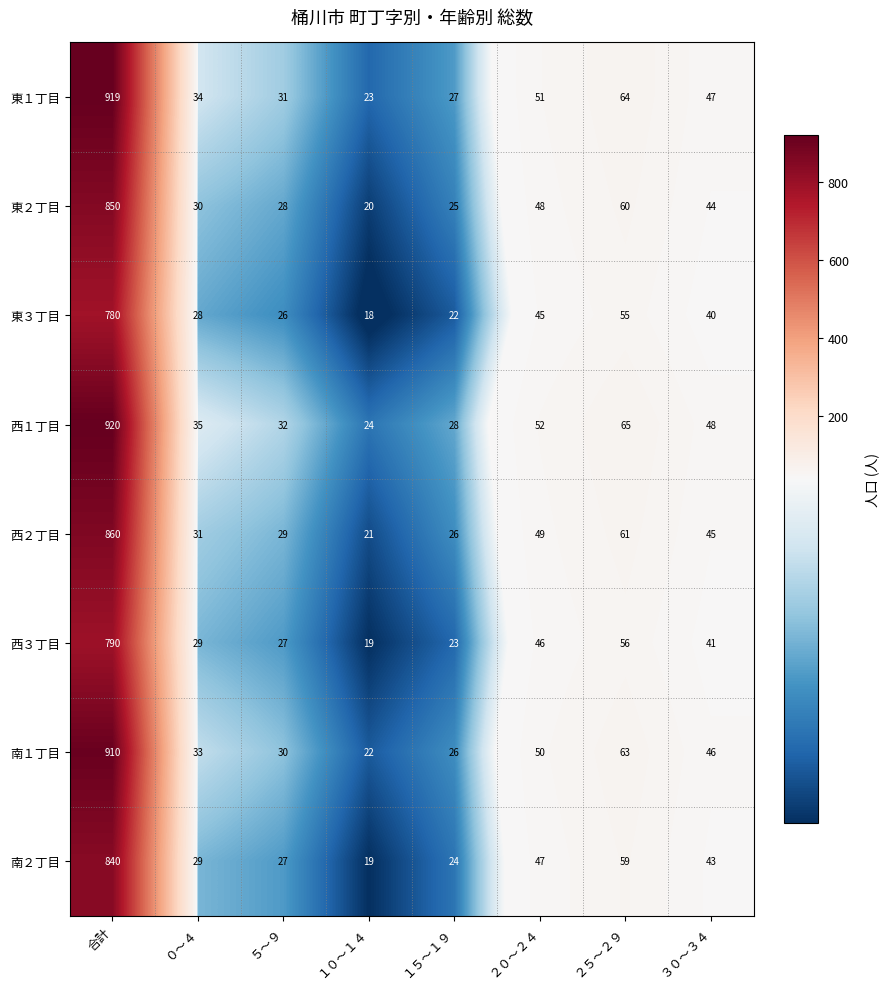

Rank the series by their maximum value, from highest to lowest.

西１丁目, 東１丁目, 南１丁目, 西２丁目, 東２丁目, 南２丁目, 西３丁目, 東３丁目